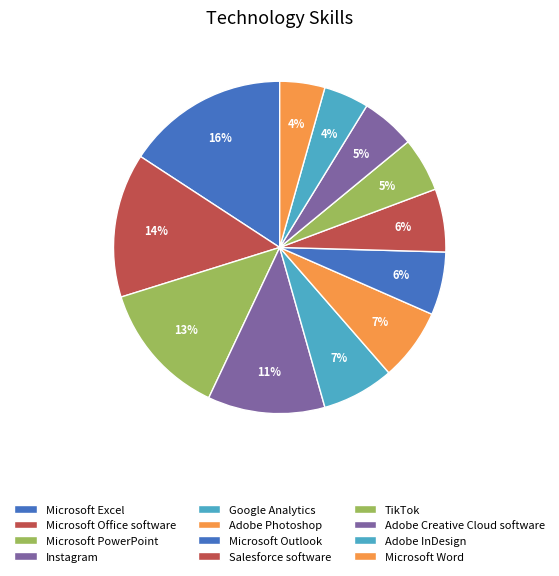

How many slices are in this pie chart?

12